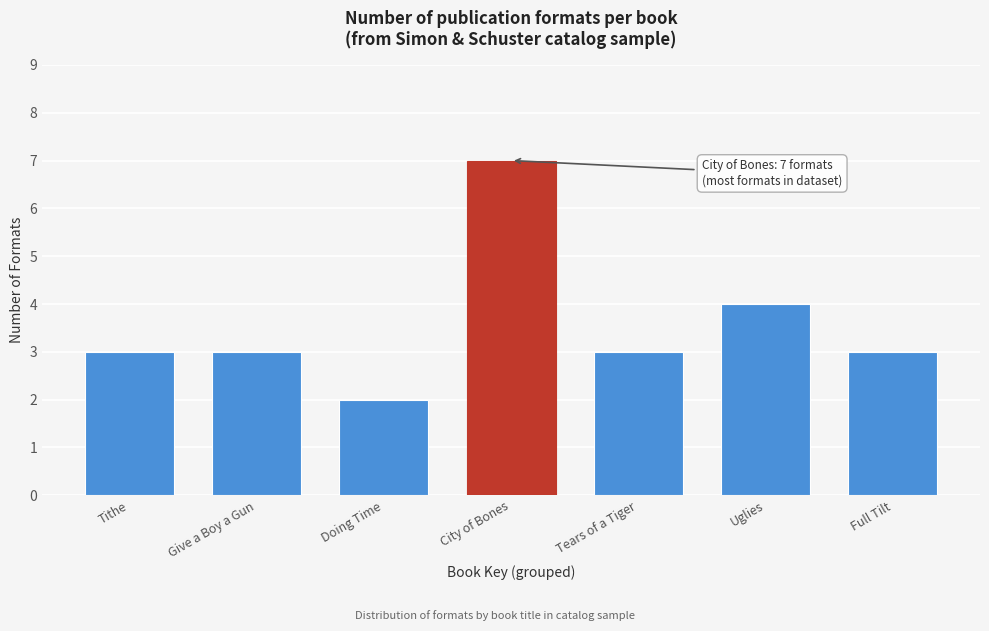

Reading left to right, extract all data points from this chart.

3	3	2	7	3	4	3